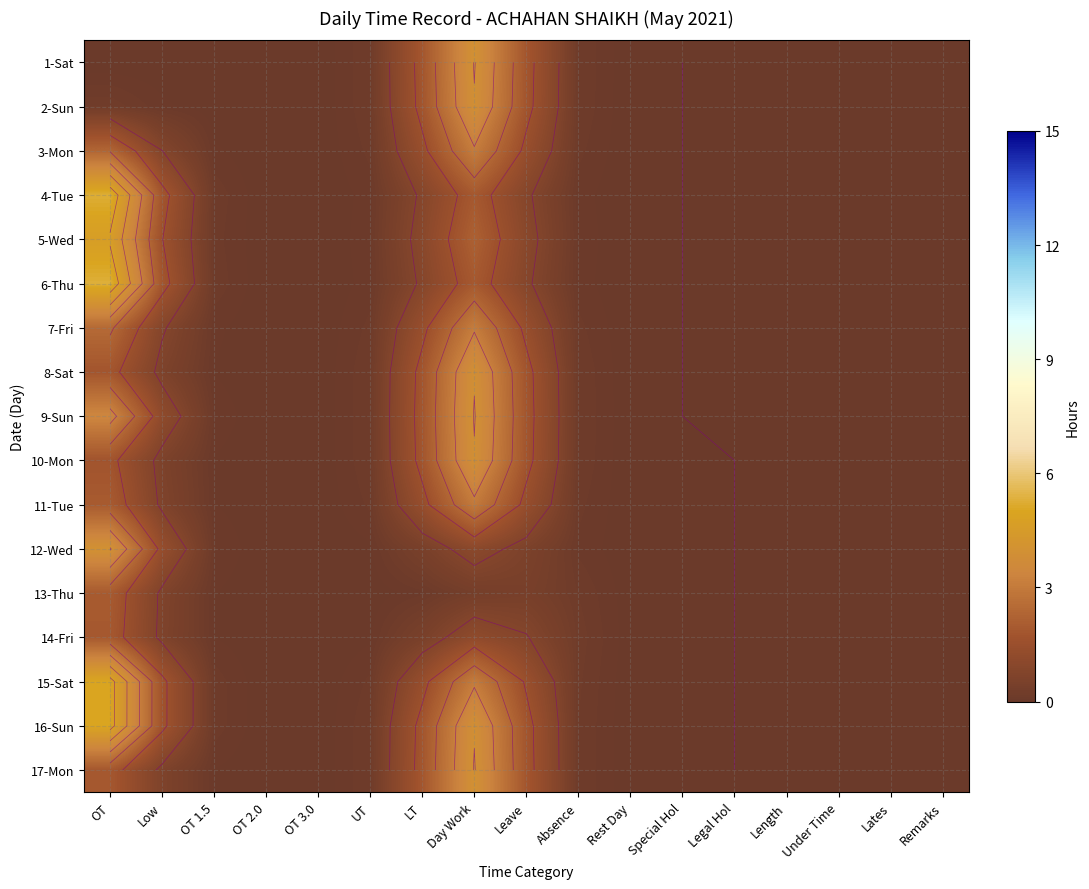

Is it true that 7-Fri equals 3.6 at OT?

False